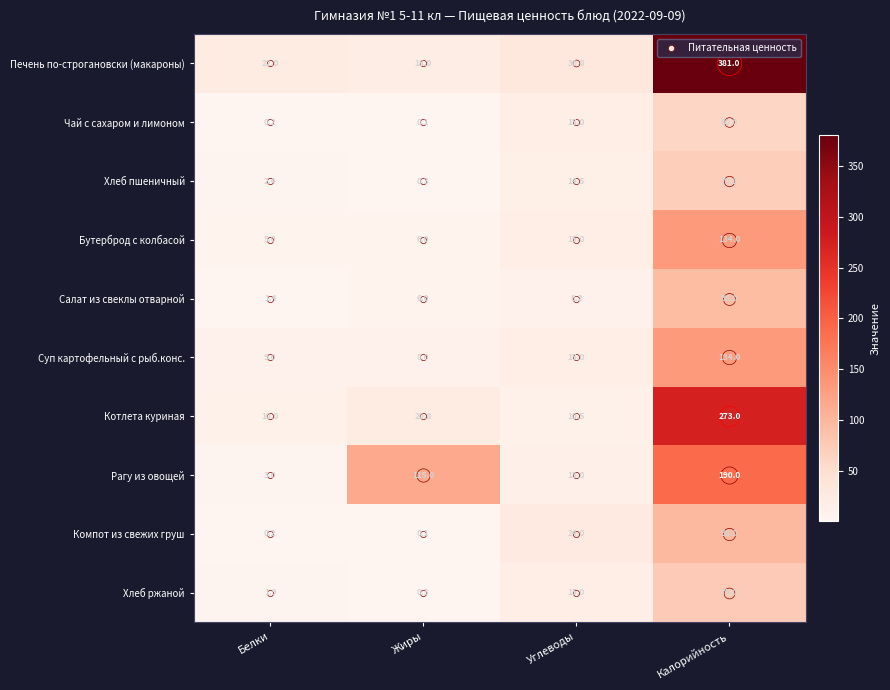

At which label is Салат из свеклы отварной closest to 47?

Углеводы